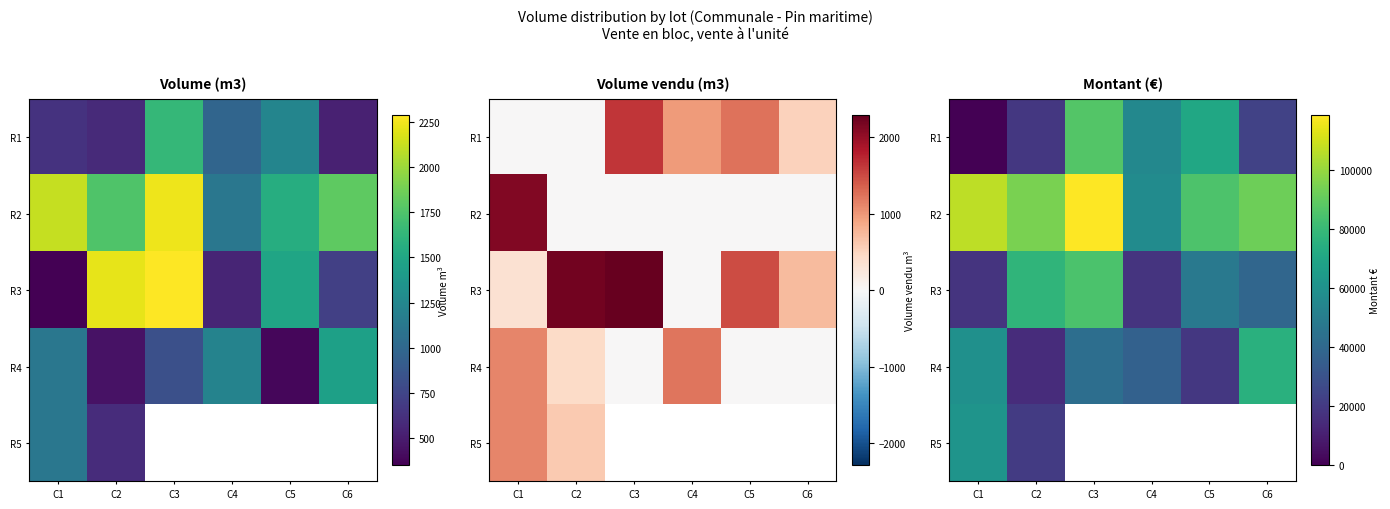

Is the value of R4 at C5 greater than the value of R3 at C6?

No